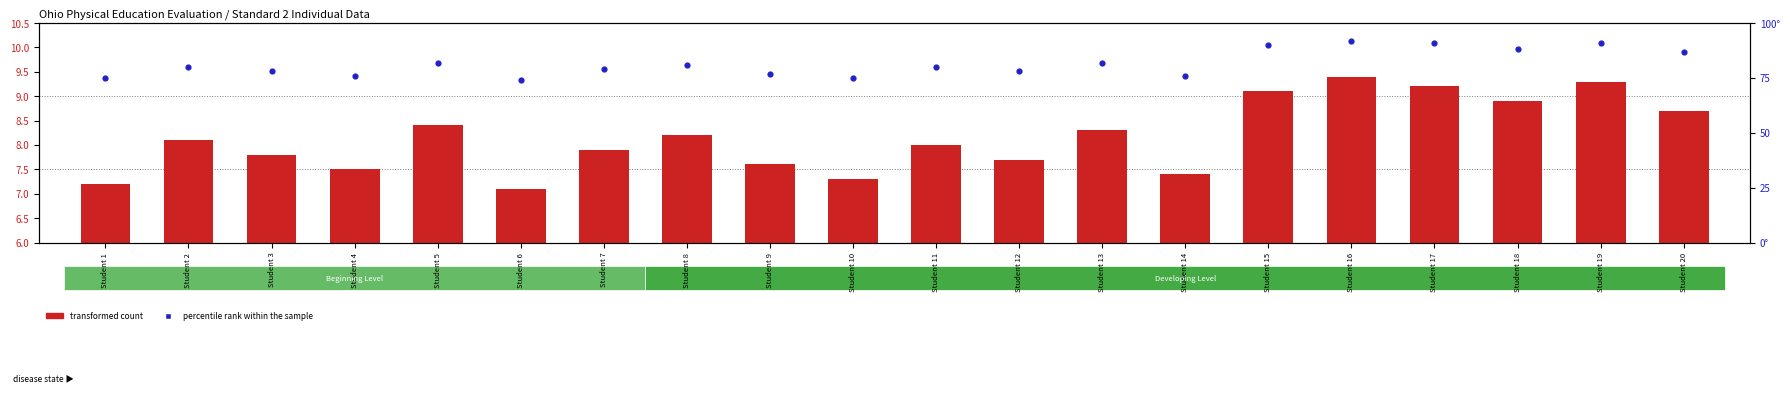

Which series has the largest total across all categories?

percentile rank within the sample